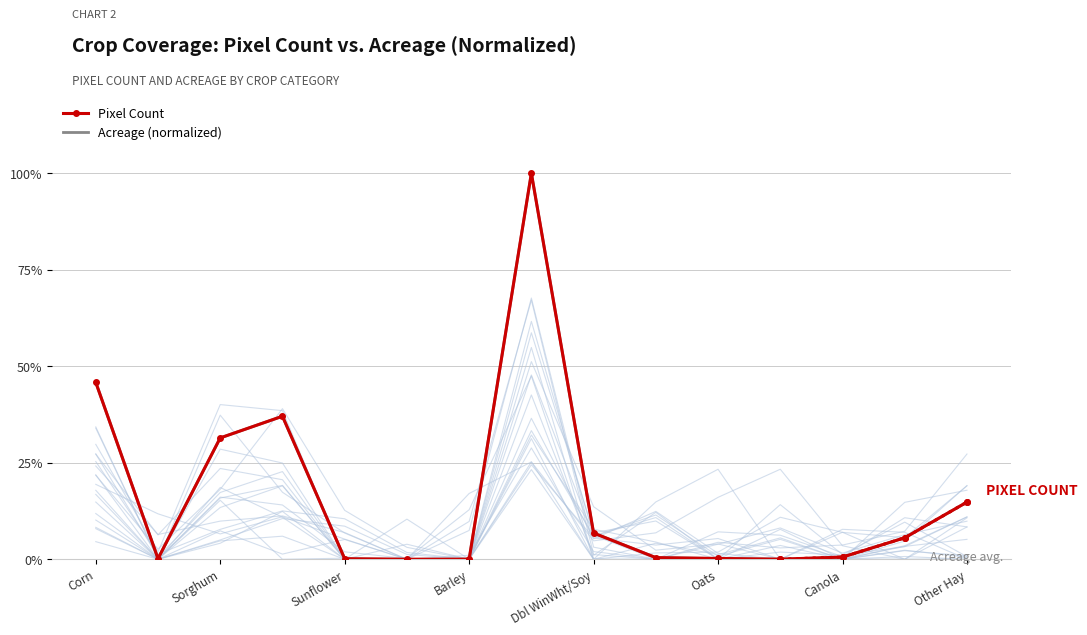

True or false: Acreage (normalized) has more than 0 interior local peaks.

True